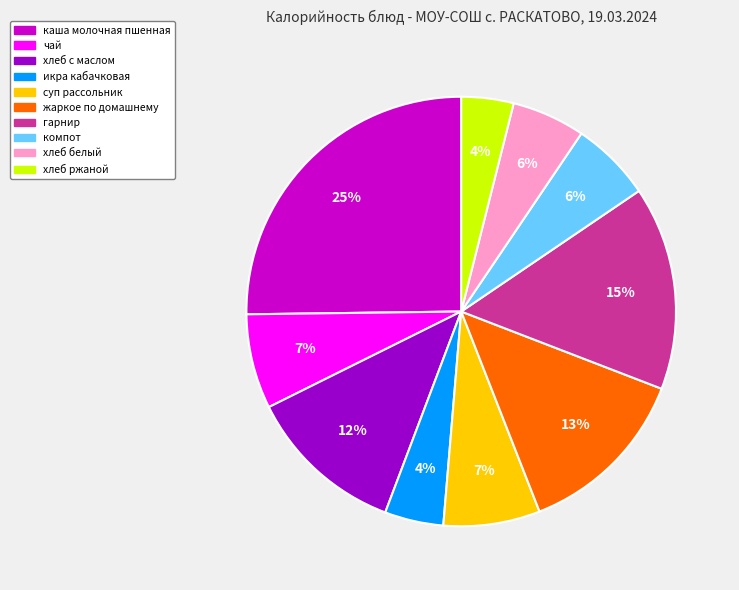

Which slice is the largest?

каша молочная пшенная